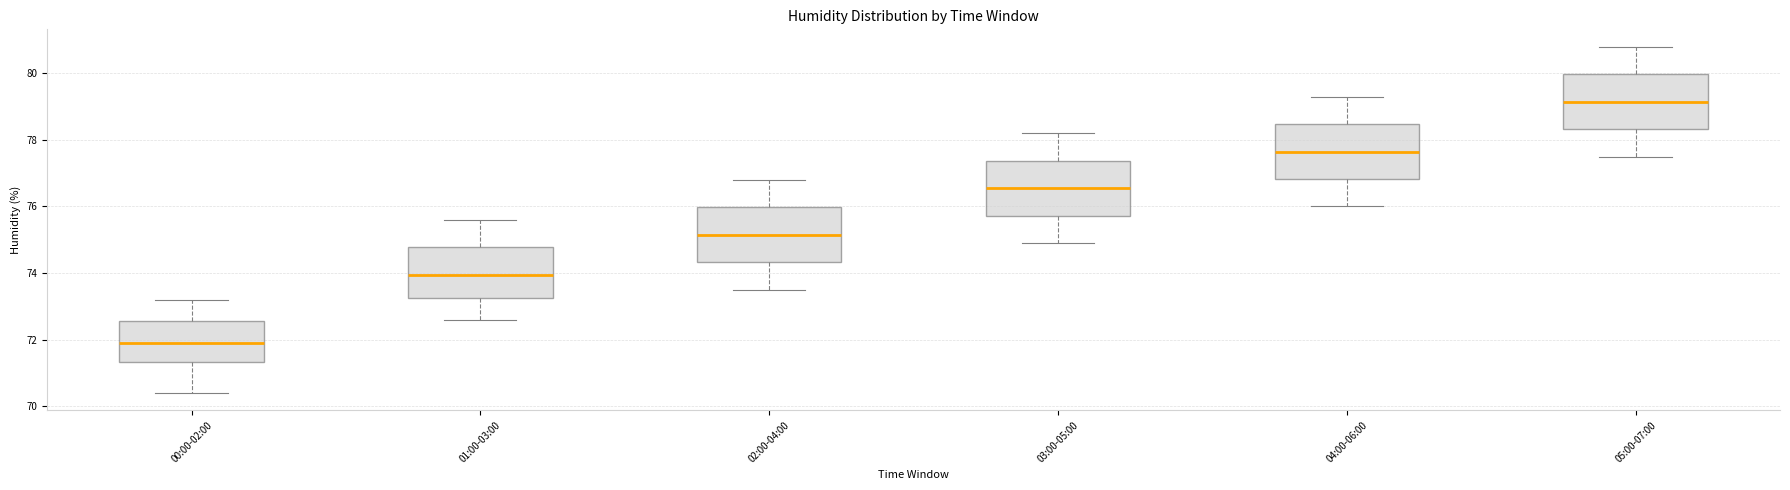

Where is the upper edge of the box for 03:00-05:00 on the y-axis? The values are not printed on the chart, so give them approximately, as read against the axis.

77.4